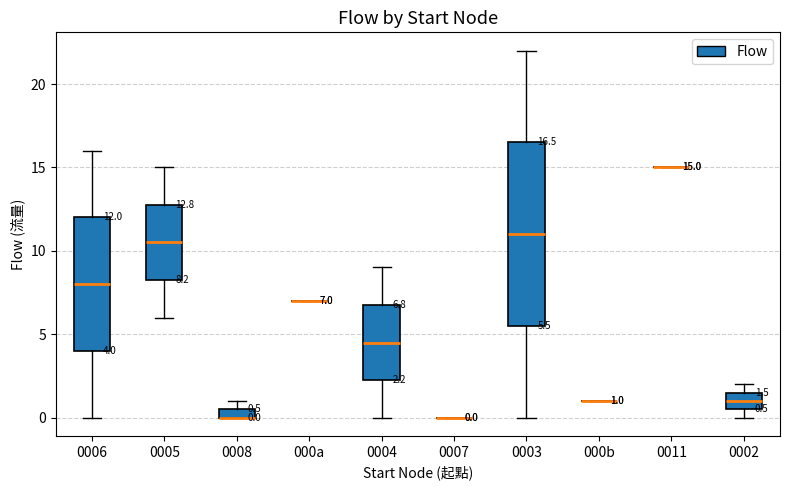

Which box is the tallest, from its lower edge to its upper edge?

0003